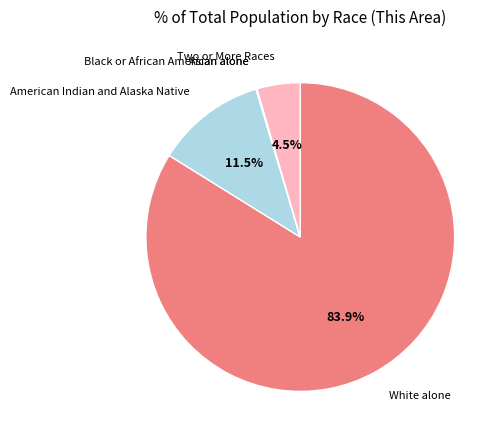

Which slice represents more than half of the pie?

White alone